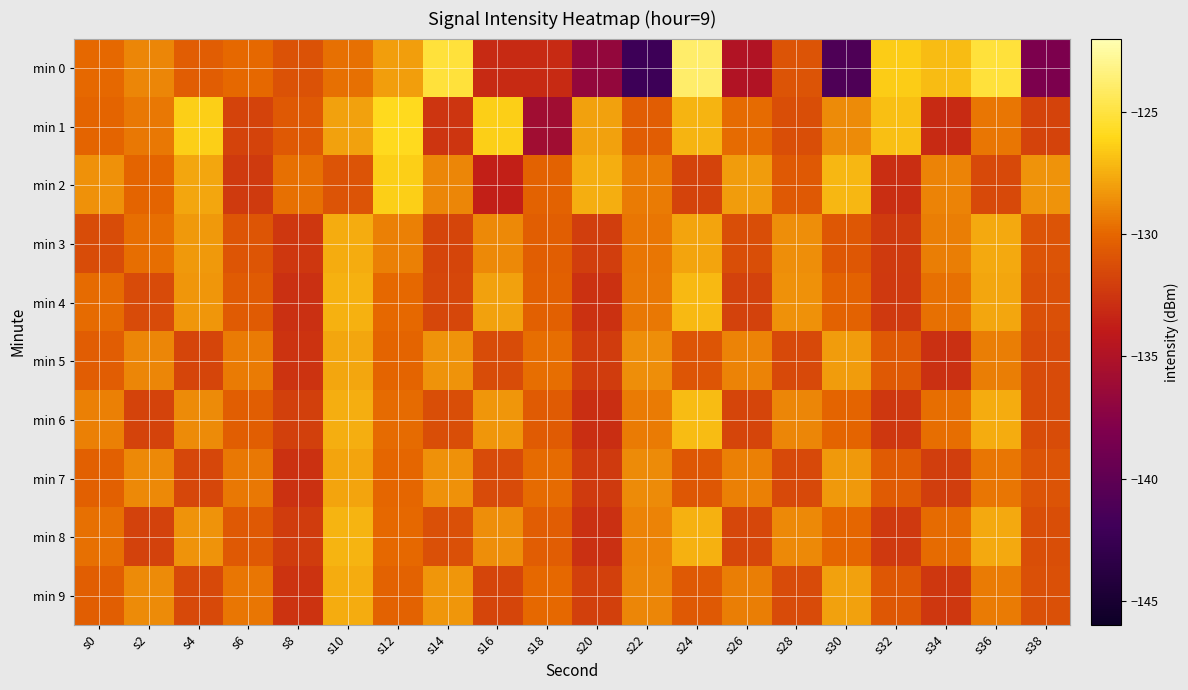

Between s22 and s38, which series saw the biggest shift?

min 0